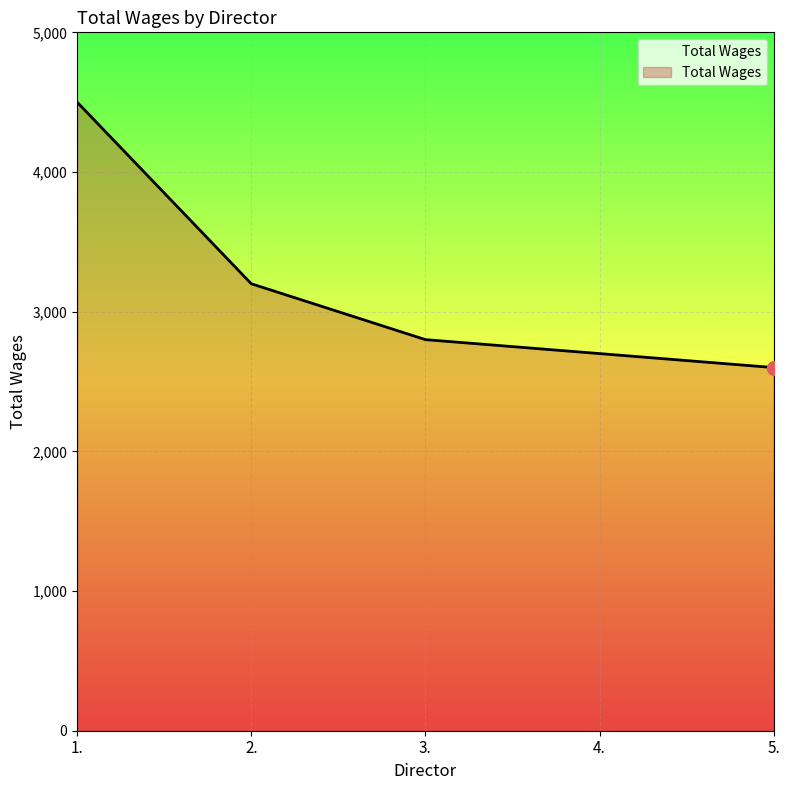

Which has a higher value, 3. or 1.?

1.